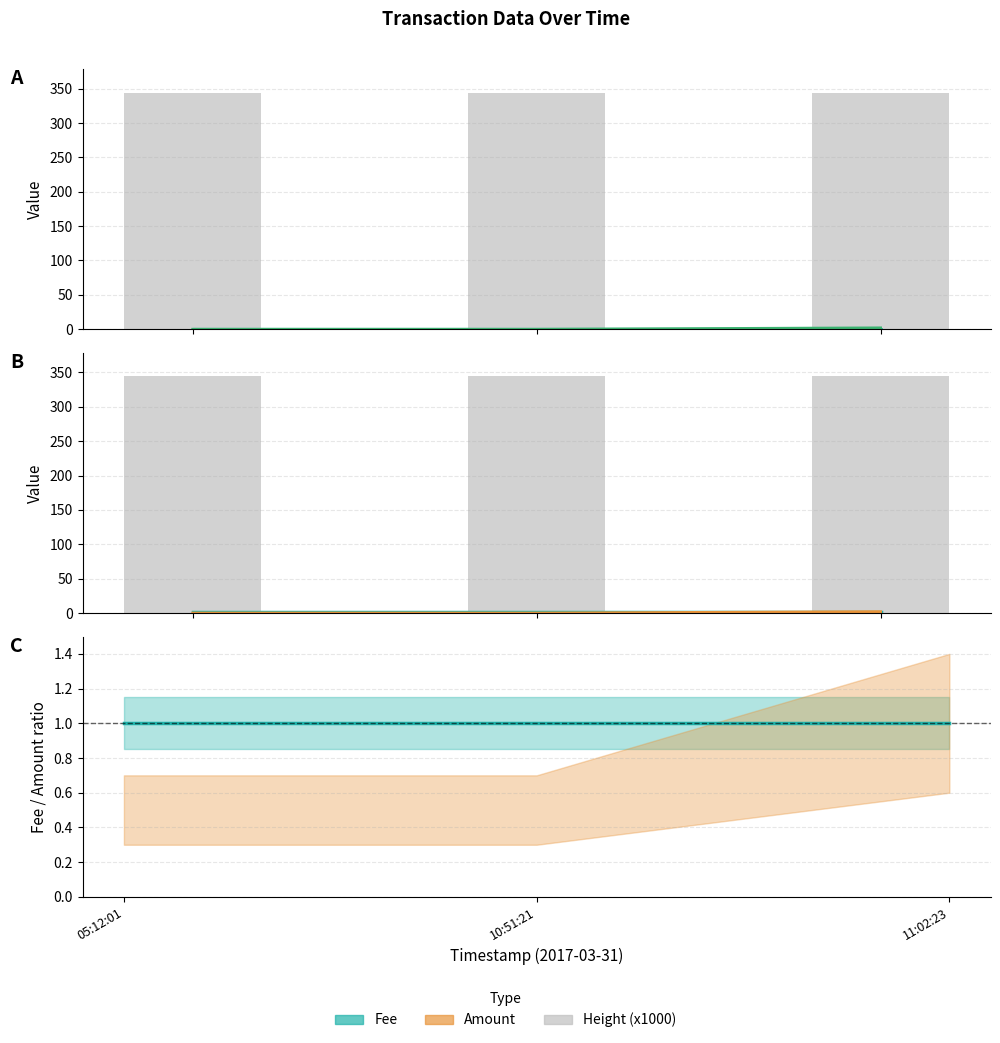

What is the total value across all series at 05:12:01?

346.1